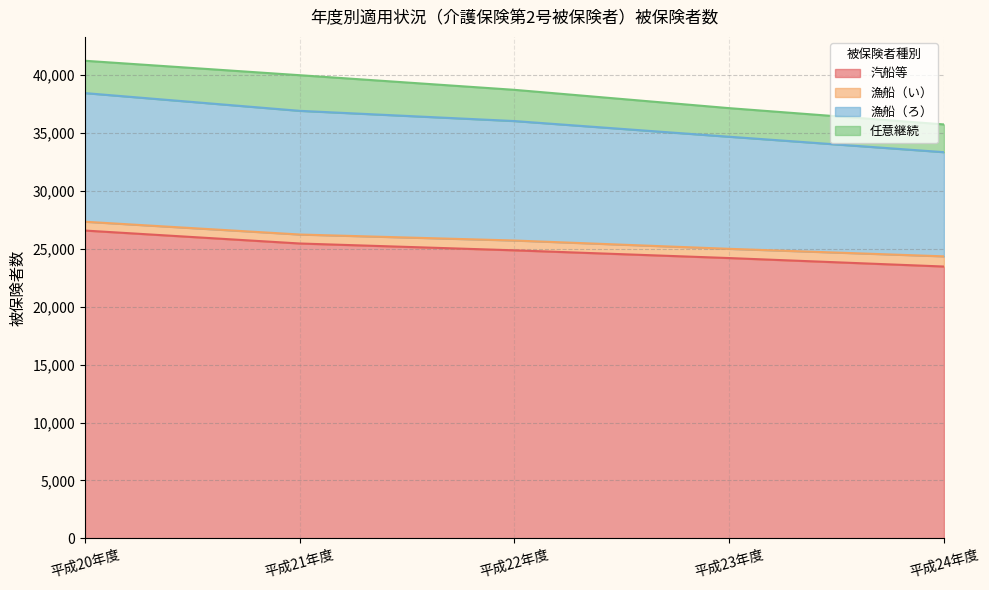

What is the difference between the maximum and minimum values in the 汽船等 series?

3107